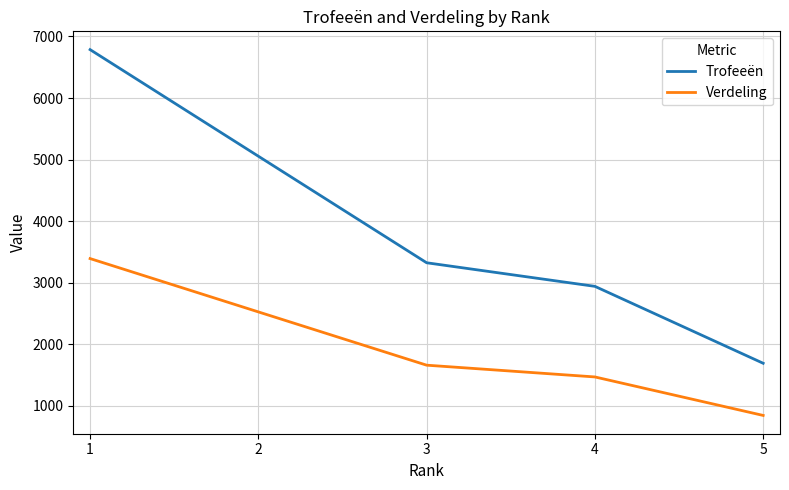

Which category has the lowest value in the Trofeeën series?

5